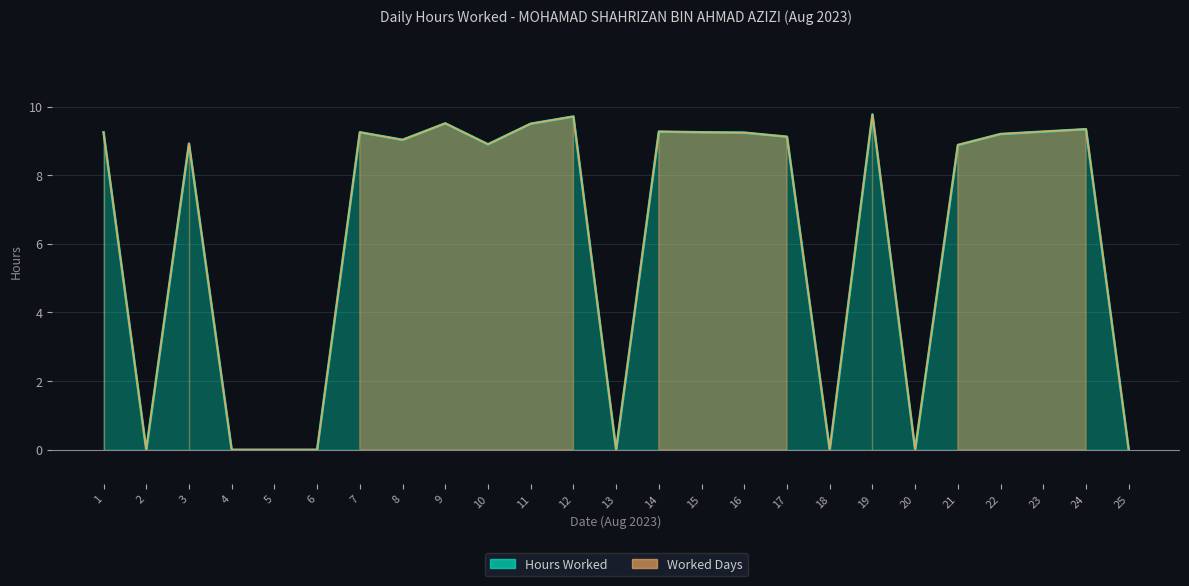

The value at 11 is 14.1. True or false?

False